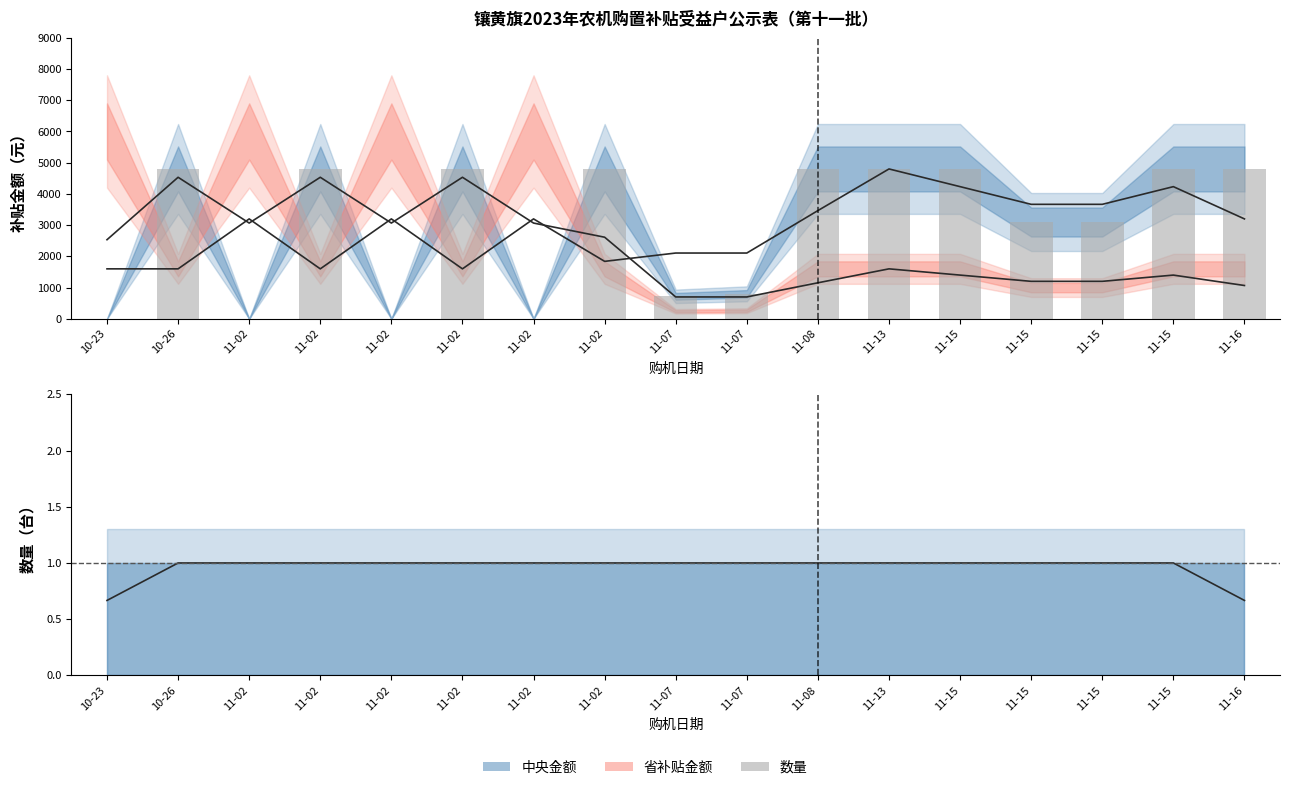

Which series has the largest range (max minus min)?

省补贴金额